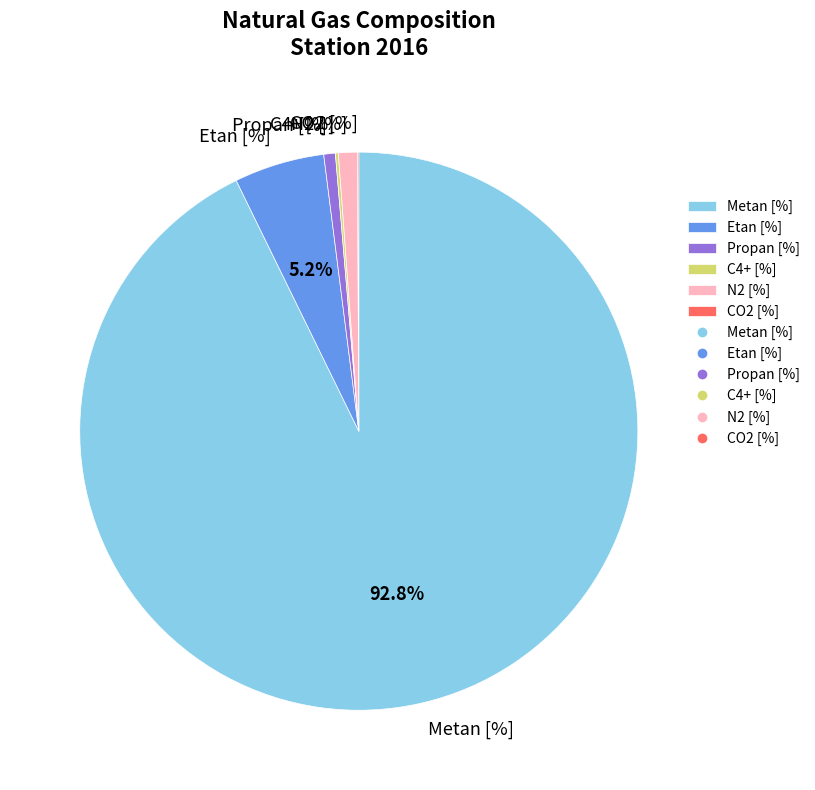

To the nearest percent, what is the average slice percentage?

17%